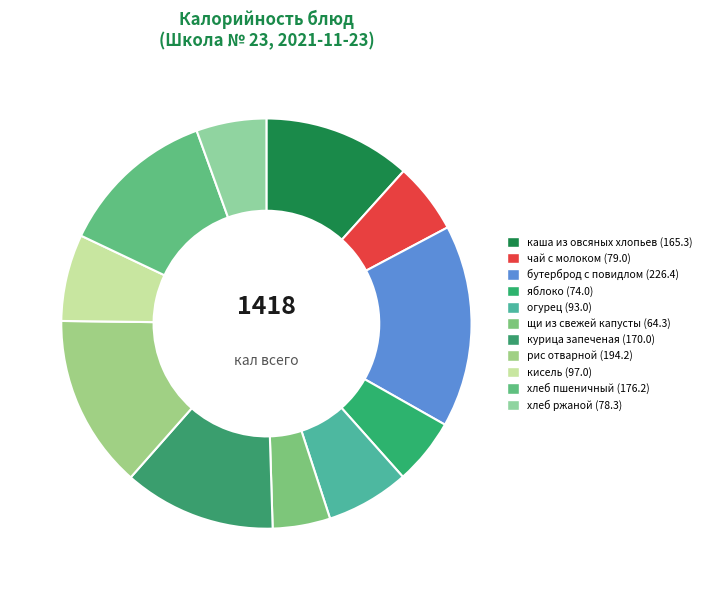

The чай с молоком slice represents 1% of the pie. True or false?

False